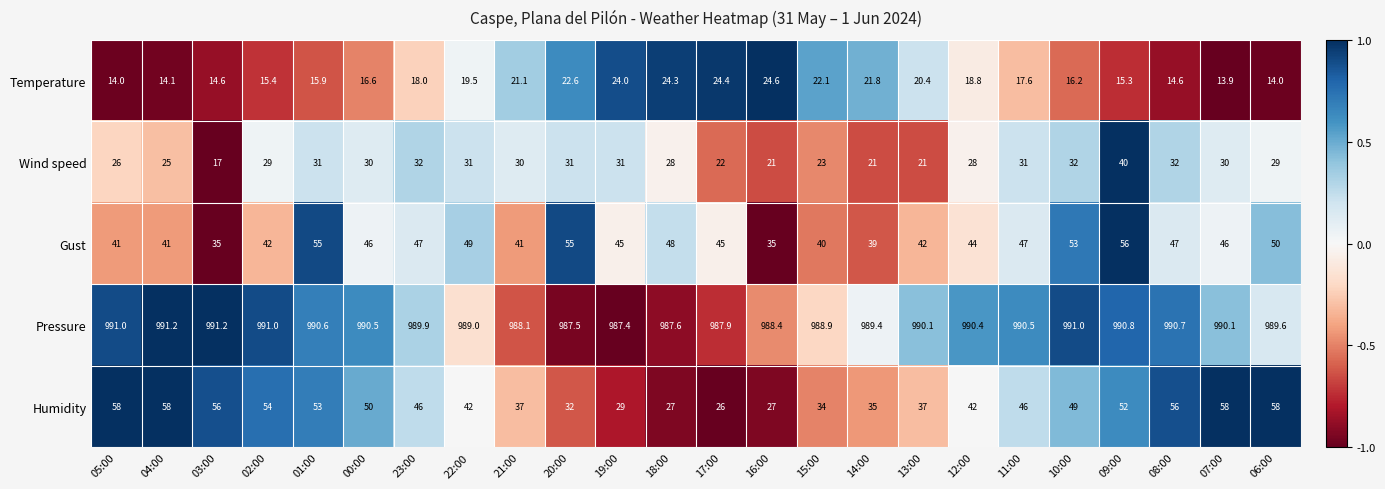

Which series has the largest range (max minus min)?

Humidity